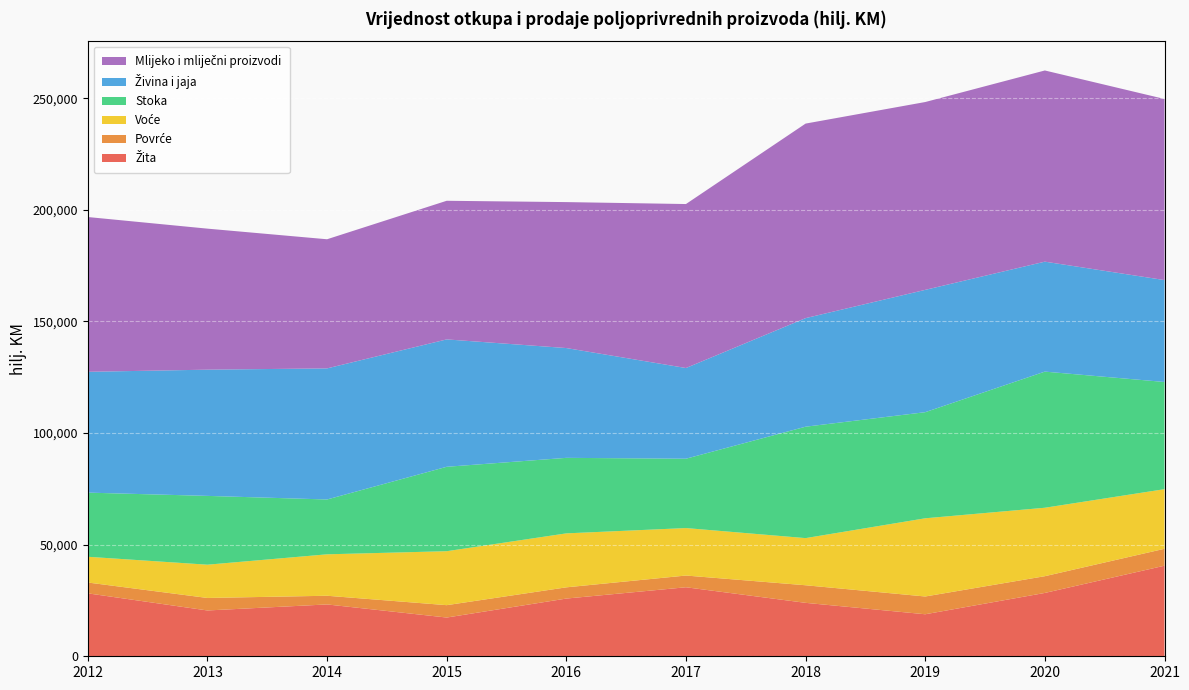

Reading left to right, list all the values displayed in this chart.

Žita: 2012=28192	2013=20521	2014=23227	2015=17353	2016=25855	2017=30916	2018=23937	2019=18821	2020=28375	2021=40575
Povrće: 2012=4855	2013=5605	2014=3889	2015=5544	2016=5029	2017=5255	2018=7879	2019=7963	2020=7503	2021=7581
Voće: 2012=11527	2013=14900	2014=18557	2015=24173	2016=24174	2017=21266	2018=21117	2019=35029	2020=30659	2021=26704
Stoka: 2012=28738	2013=30822	2014=24567	2015=37812	2016=33832	2017=31066	2018=49910	2019=47534	2020=60983	2021=48016
Živina i jaja: 2012=54119	2013=56545	2014=58723	2015=57068	2016=49187	2017=40628	2018=48636	2019=54795	2020=49257	2021=45652
Mlijeko i mliječni proizvodi: 2012=69339	2013=63174	2014=57847	2015=62099	2016=65380	2017=73457	2018=87147	2019=84141	2020=85644	2021=81129